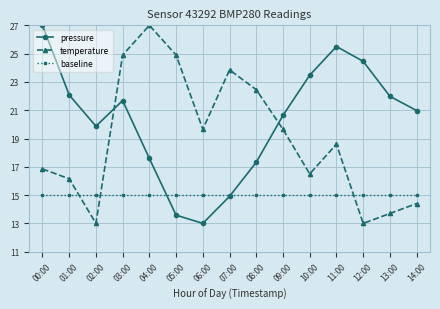

What is the smallest value displayed?

13.0